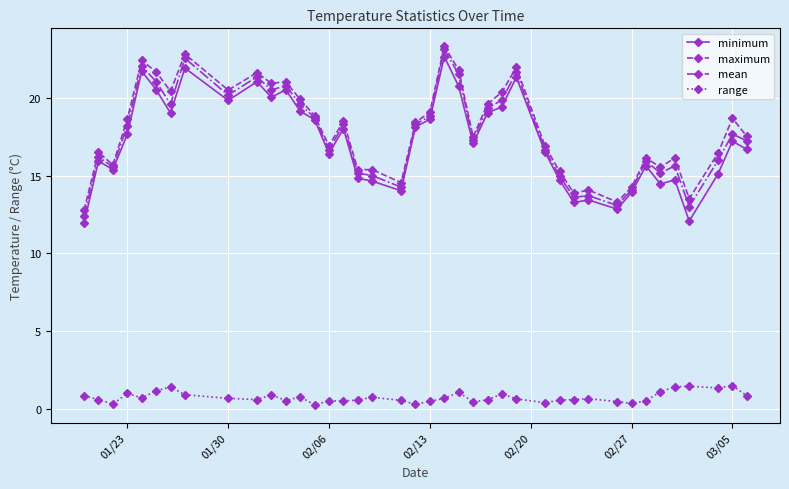

How many data points in maximum are less than 18?

20